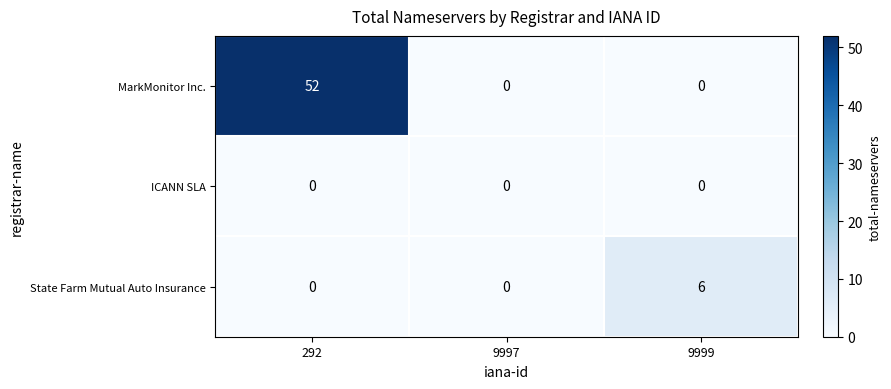

What is the maximum value shown in the chart?

52